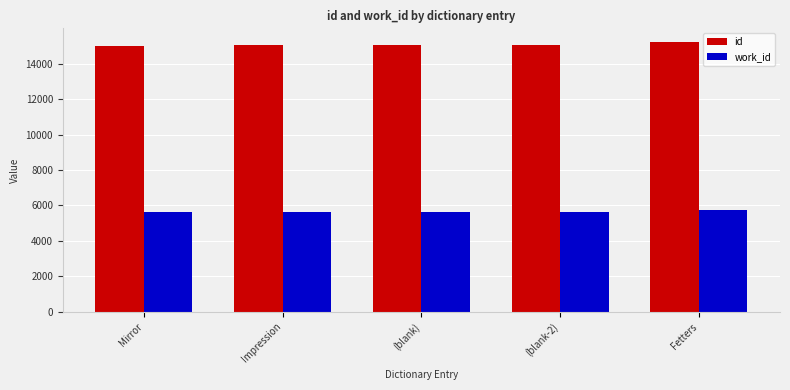

Which series has the largest total across all categories?

id